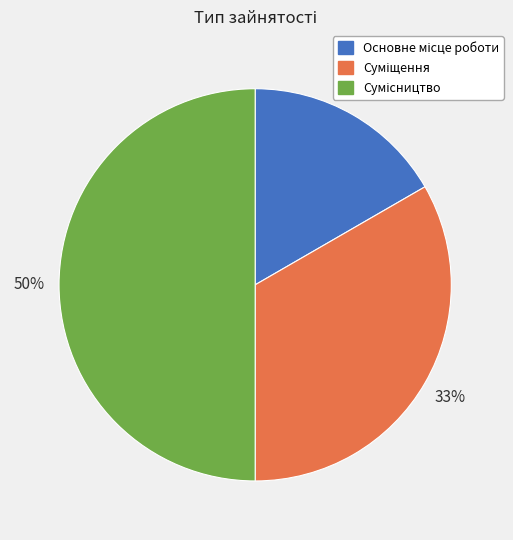

To the nearest percent, what is the difference between the largest and smallest slice percentages?

33%